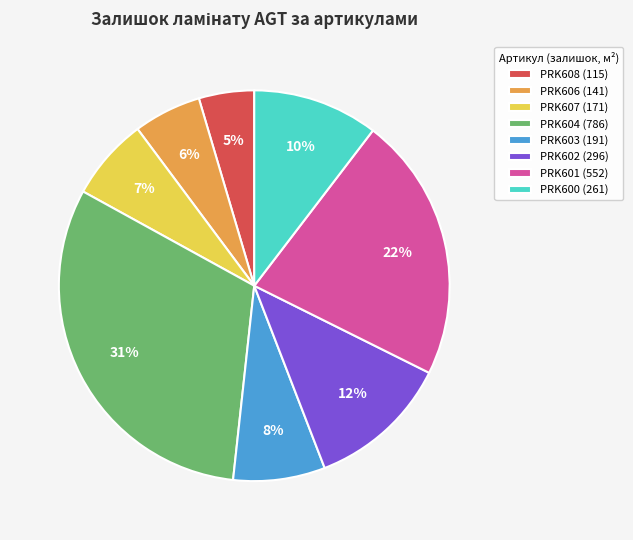

Which slice is the smallest?

PRK608